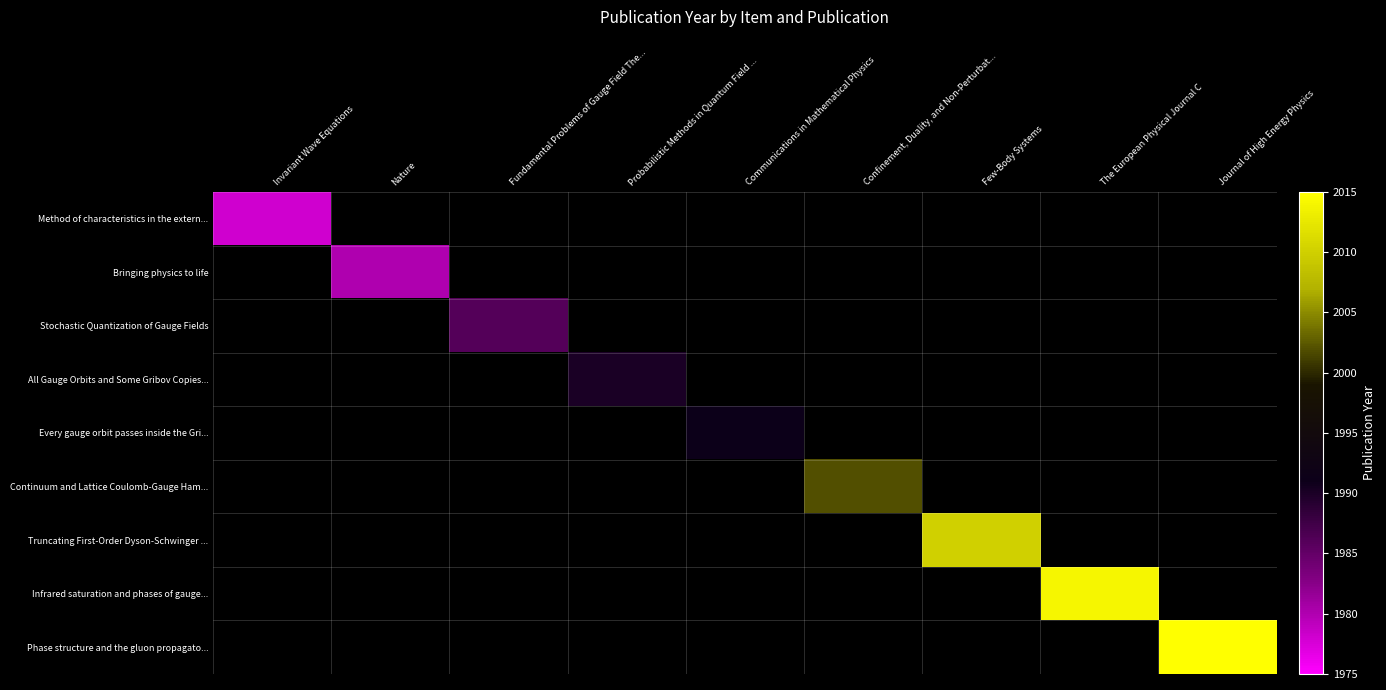

Rank the series at Nature from highest to lowest value.

Method of characteristics in the extern..., Bringing physics to life, Stochastic Quantization of Gauge Fields, All Gauge Orbits and Some Gribov Copies..., Every gauge orbit passes inside the Gri..., Continuum and Lattice Coulomb-Gauge Ham..., Truncating First-Order Dyson-Schwinger ..., Infrared saturation and phases of gauge..., Phase structure and the gluon propagato...